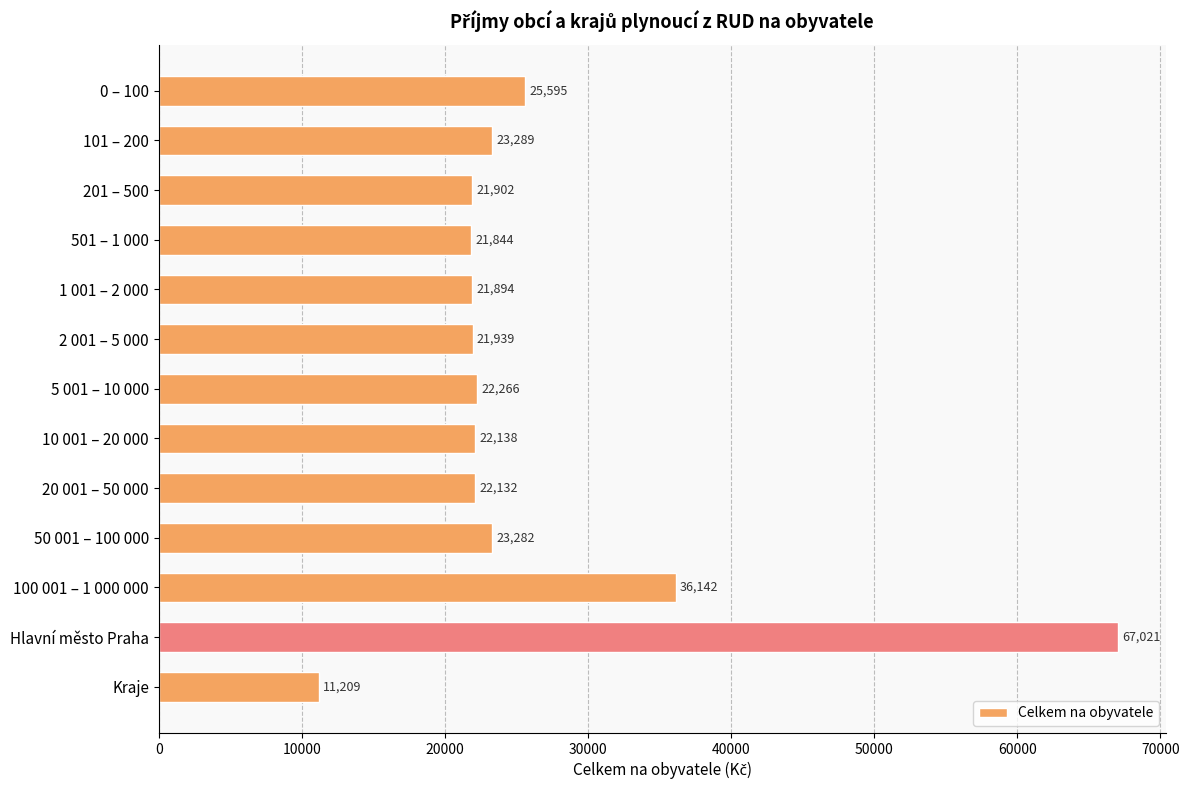

The chart shows a value of 22138.2 at 10 001 – 20 000. True or false?

True